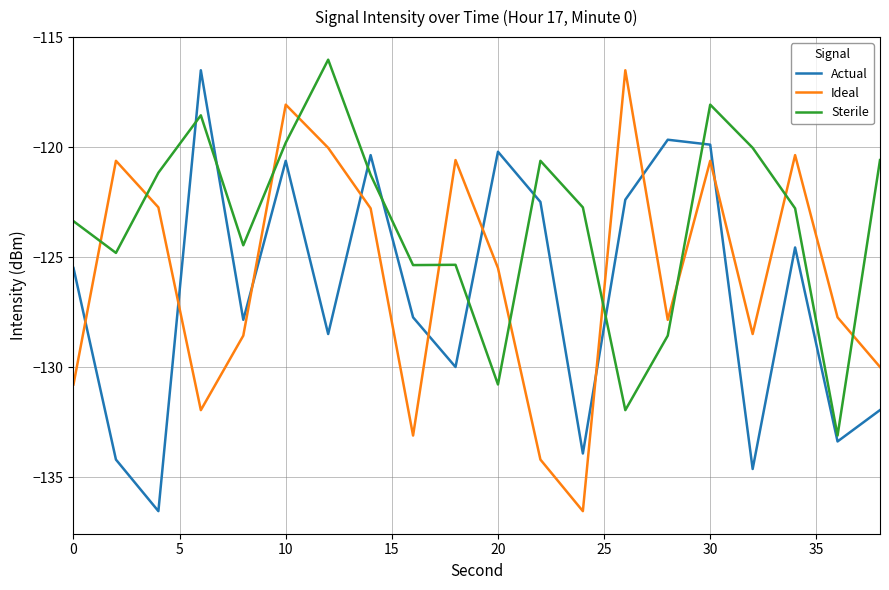

Rank the series by their average value, from highest to lowest.

Sterile, Ideal, Actual